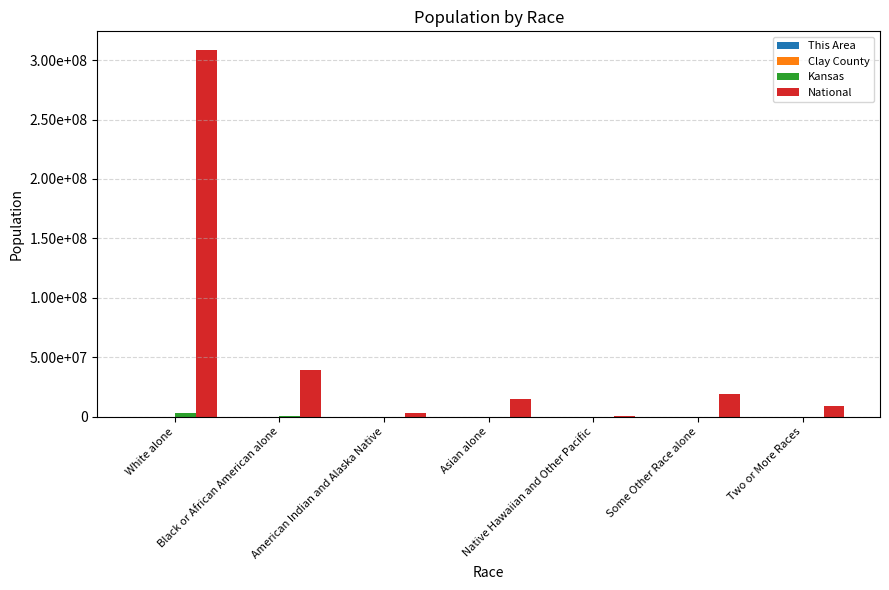

Are the bars horizontal?

No